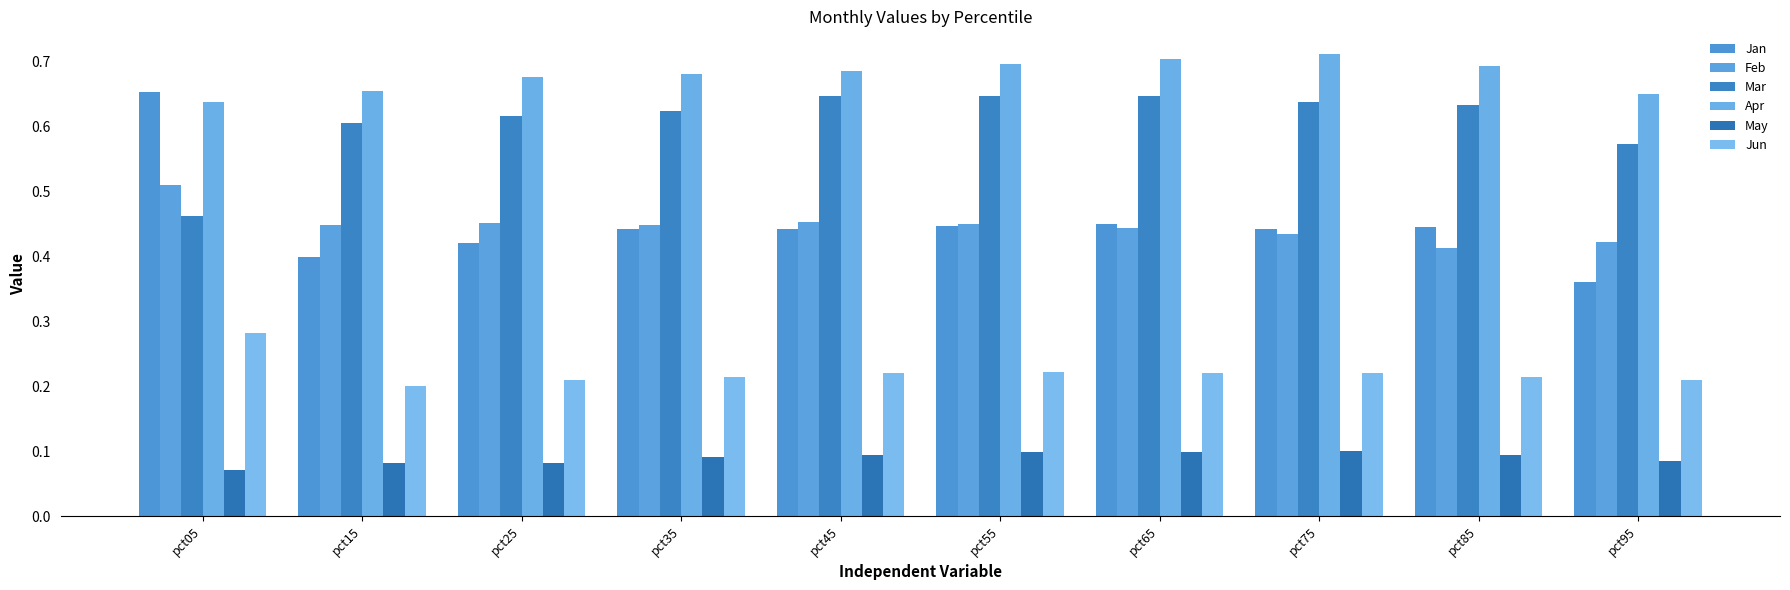

What is the value of the Jun bar at the 5th from the left?

0.2